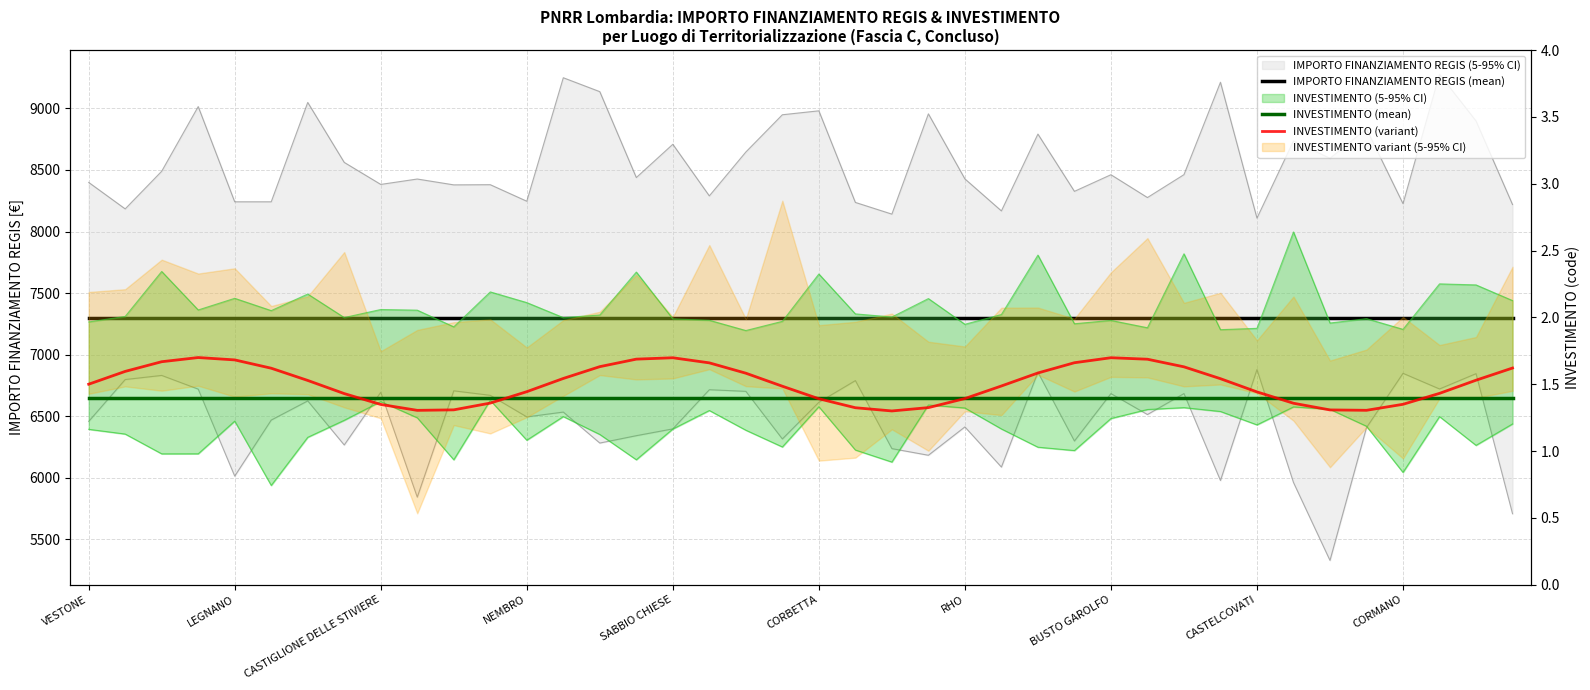

What is the sum of the IMPORTO FINANZIAMENTO REGIS (mean) values at 37 and SABBIO CHIESE?

14602.0